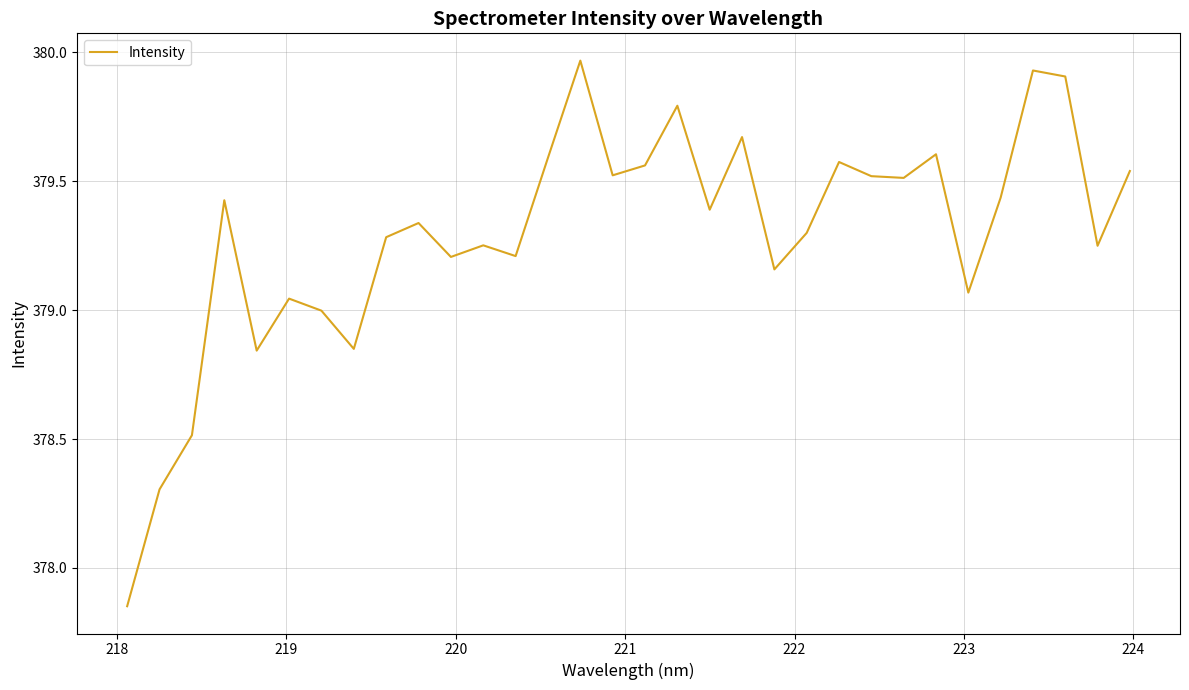

What is the difference between the maximum and minimum values?

2.1